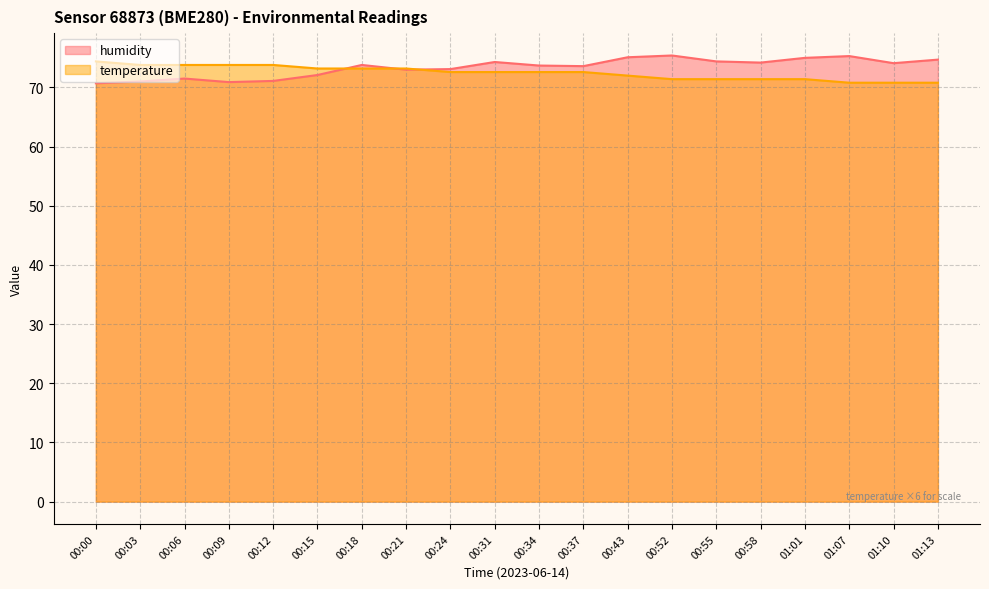

What is the total value across all series at 00:09?

144.7